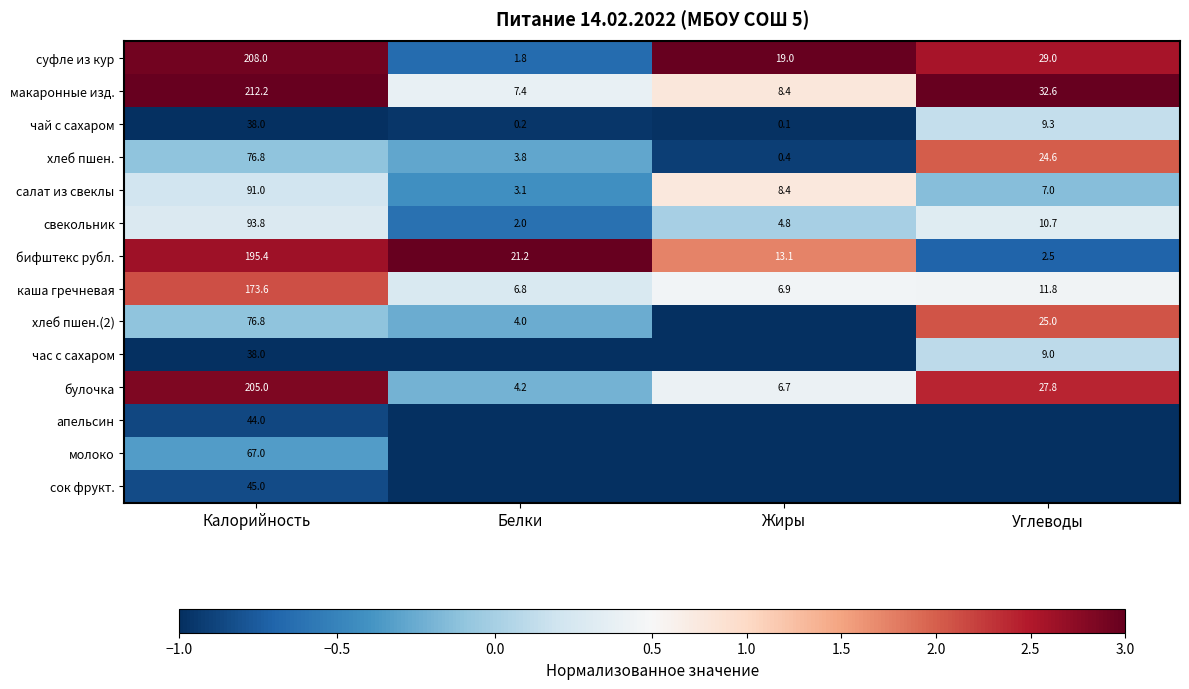

What is the sum of all каша гречневая values?

199.1